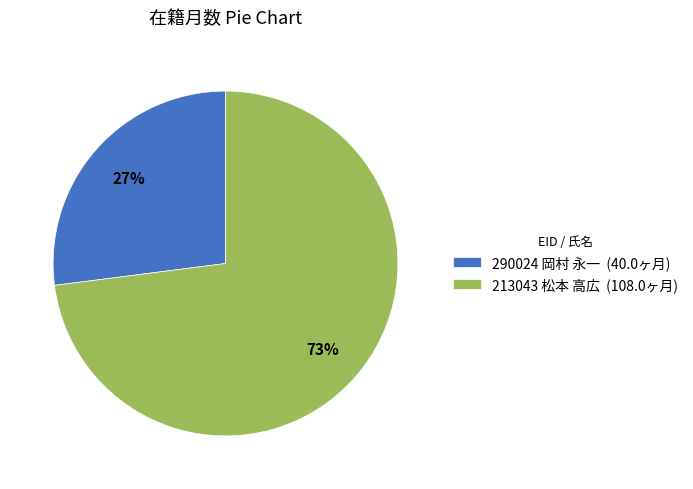

How many slices are in this pie chart?

2